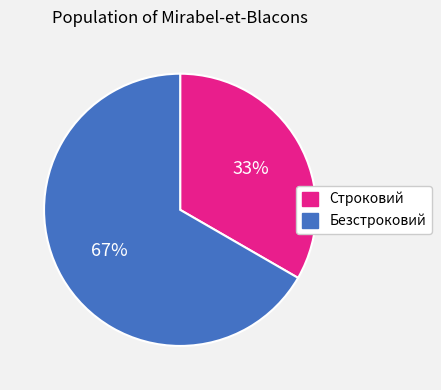

What is the largest slice in the pie chart?

Безстроковий